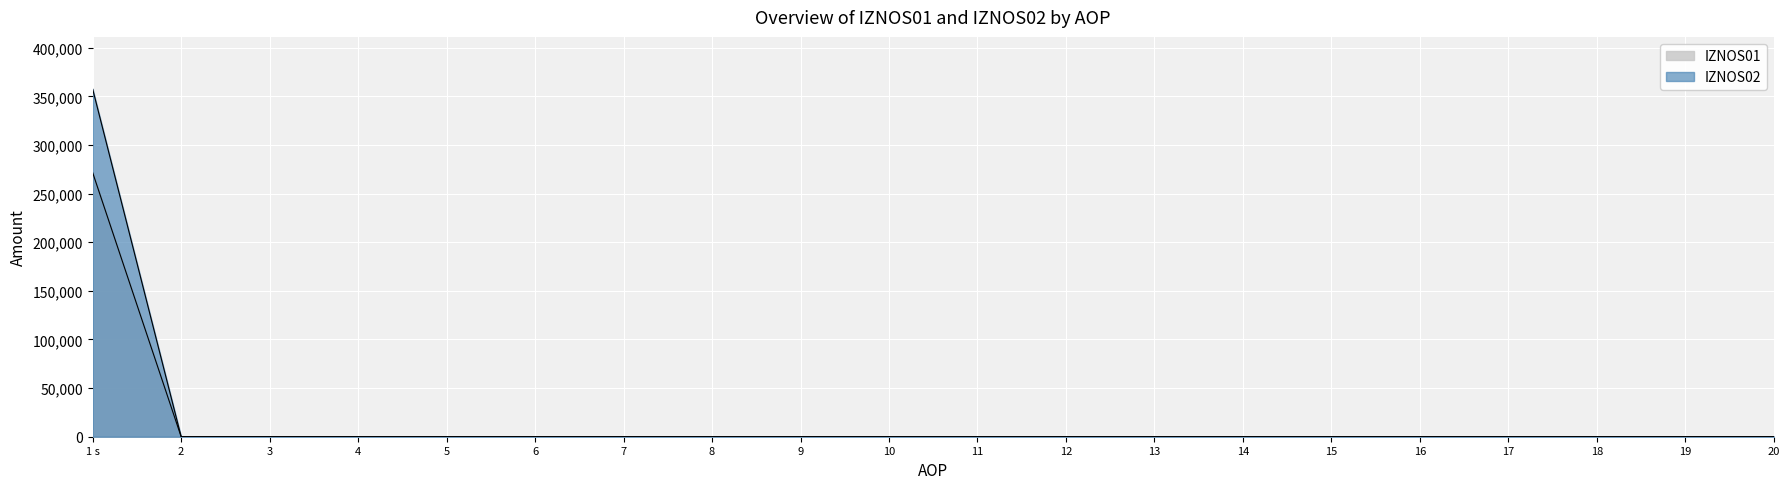

Rank the series by their average value, from lowest to highest.

IZNOS01, IZNOS02